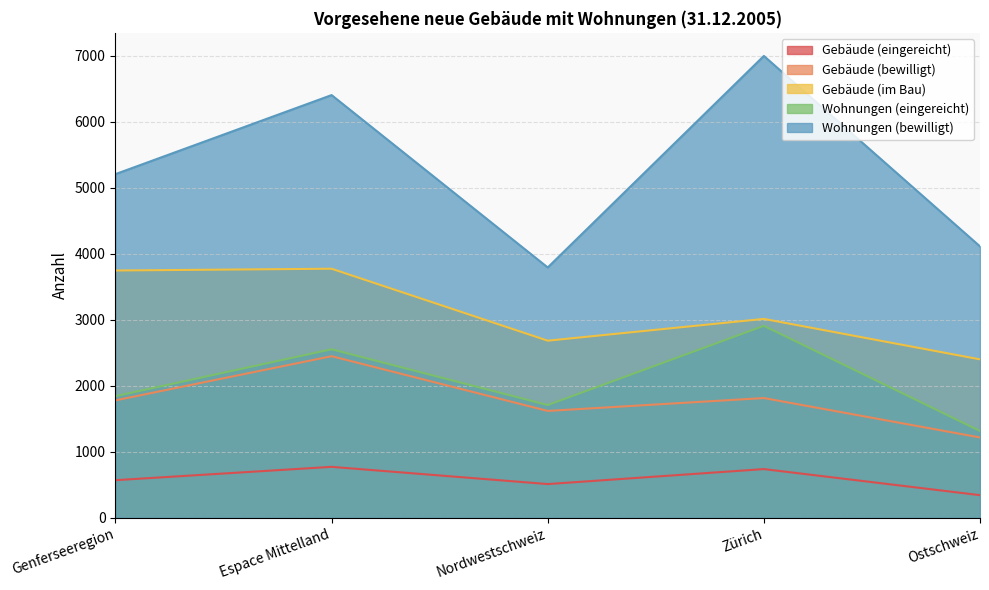

What is the difference between the Gebäude (bewilligt) values at Zürich and Espace Mittelland?

634